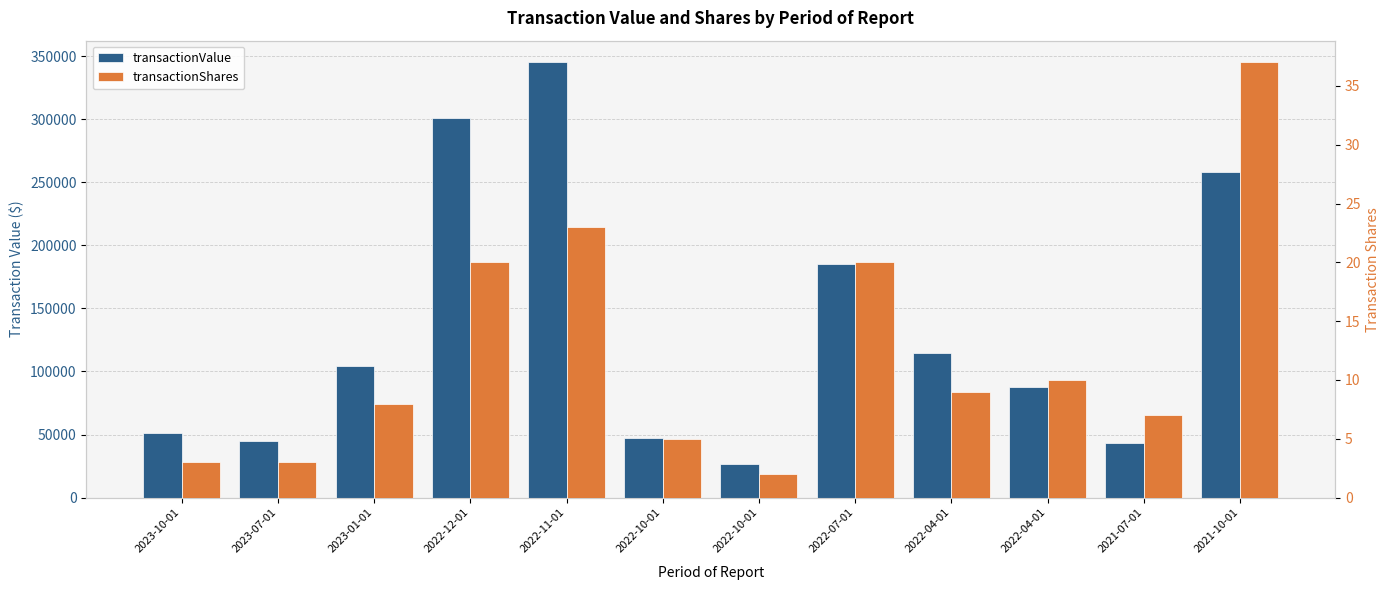

Reading left to right, transcribe all the data shown in this chart.

transactionValue: 2023-10-01=51000	2023-07-01=45000	2023-01-01=104000	2022-12-01=301000	2022-11-01=345000	2022-10-01=47505	2022-10-01=26800	2022-07-01=185500	2022-04-01=114500	2022-04-01=88000	2021-07-01=43128	2021-10-01=257800
transactionShares: 2023-10-01=3	2023-07-01=3	2023-01-01=8	2022-12-01=20	2022-11-01=23	2022-10-01=5	2022-10-01=2	2022-07-01=20	2022-04-01=9	2022-04-01=10	2021-07-01=7	2021-10-01=37